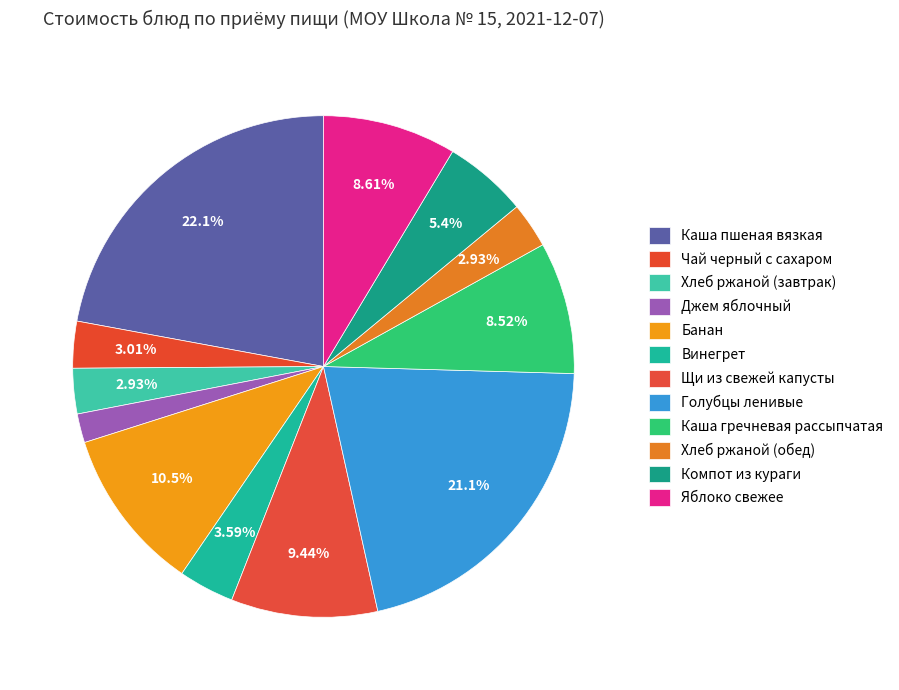

Count the number of slices in the pie.

12